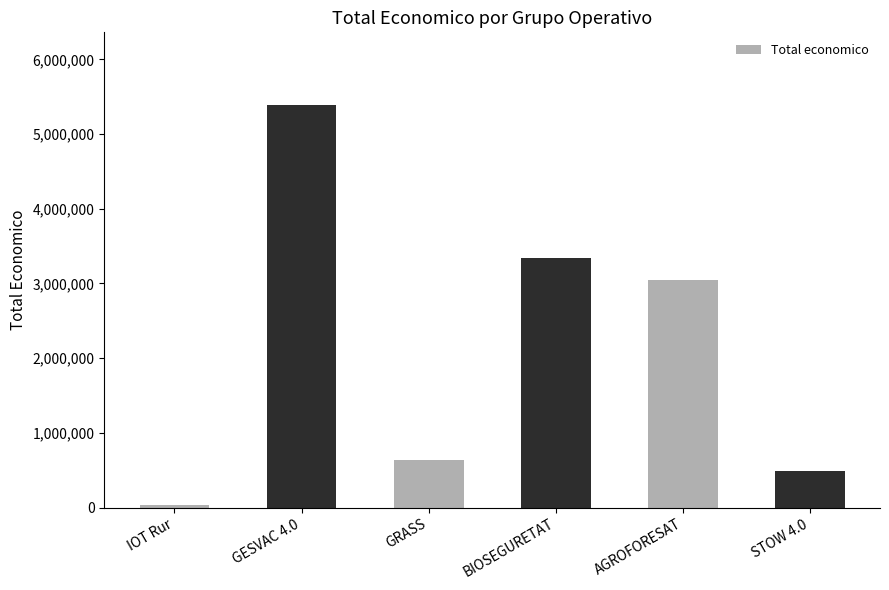

The value at GESVAC 4.0 is 5390598. True or false?

True